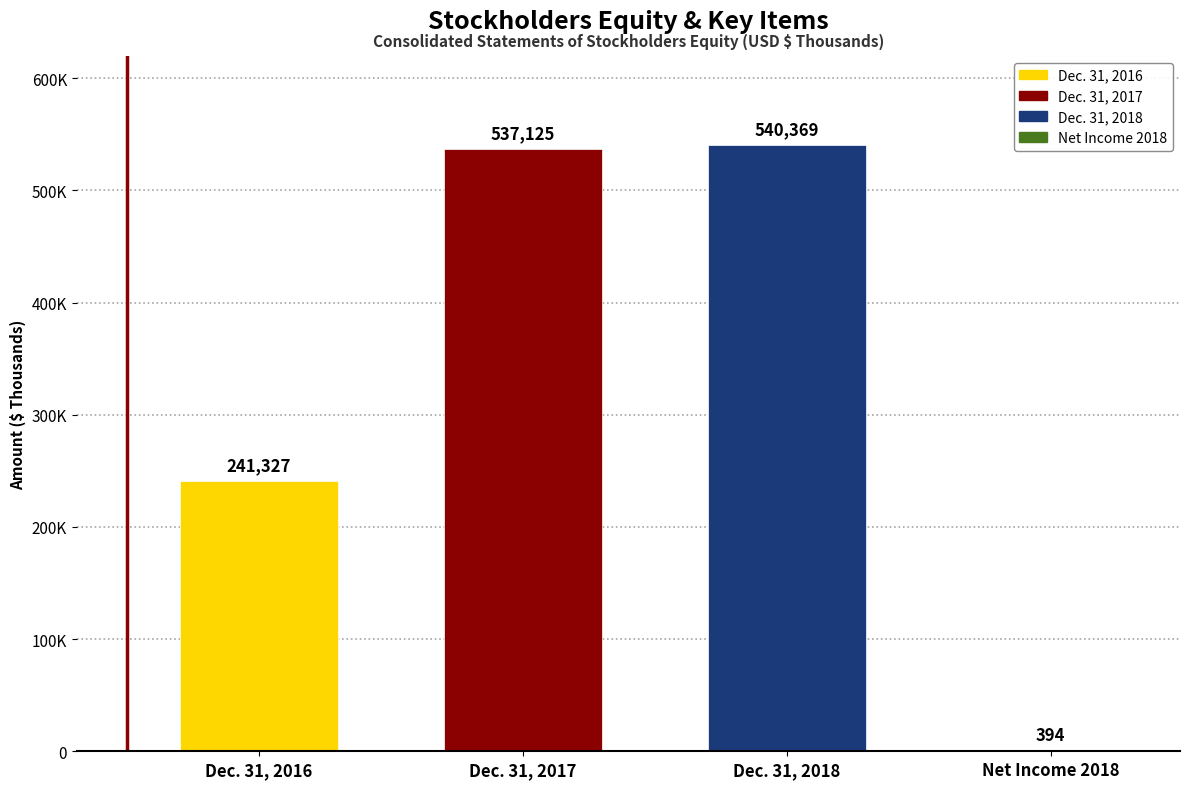

Rank the categories by value from lowest to highest.

Net Income 2018, Dec. 31, 2016, Dec. 31, 2017, Dec. 31, 2018